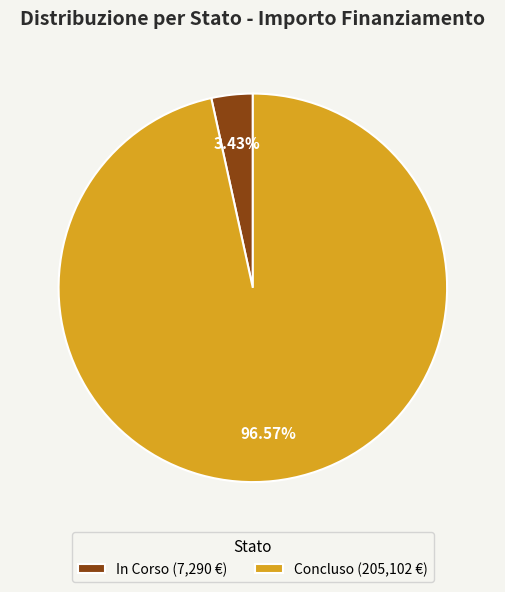

How many slices are in this pie chart?

2